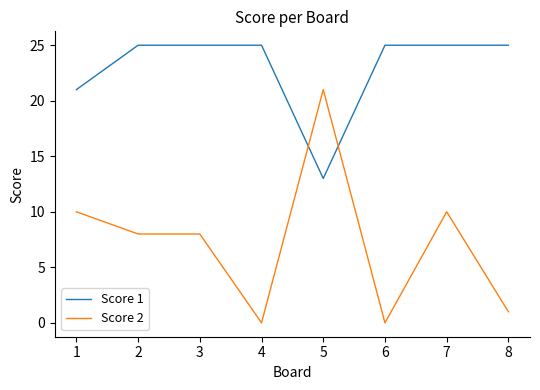

Read the Score 2 value at 1, to the nearest 10.

10